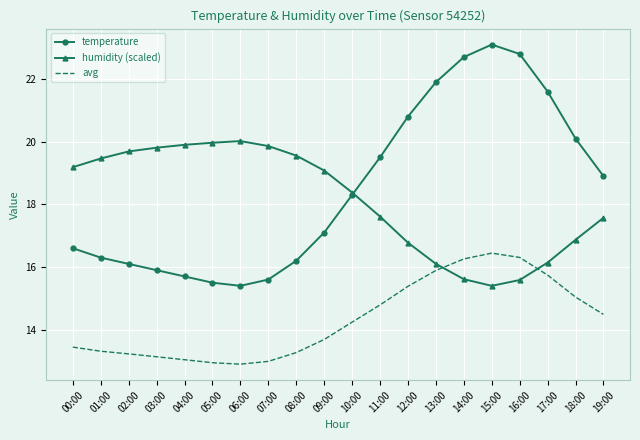

Rank the categories by temperature value from lowest to highest.

06:00, 05:00, 07:00, 04:00, 03:00, 02:00, 08:00, 01:00, 00:00, 09:00, 10:00, 19:00, 11:00, 18:00, 12:00, 17:00, 13:00, 14:00, 16:00, 15:00